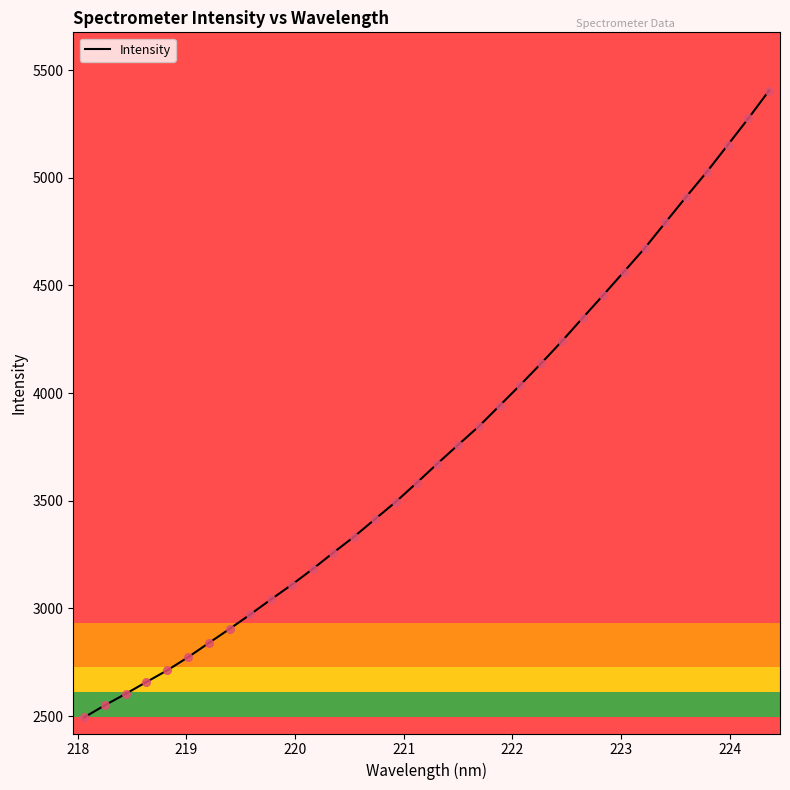

What is the difference between the maximum and minimum values?

2911.7